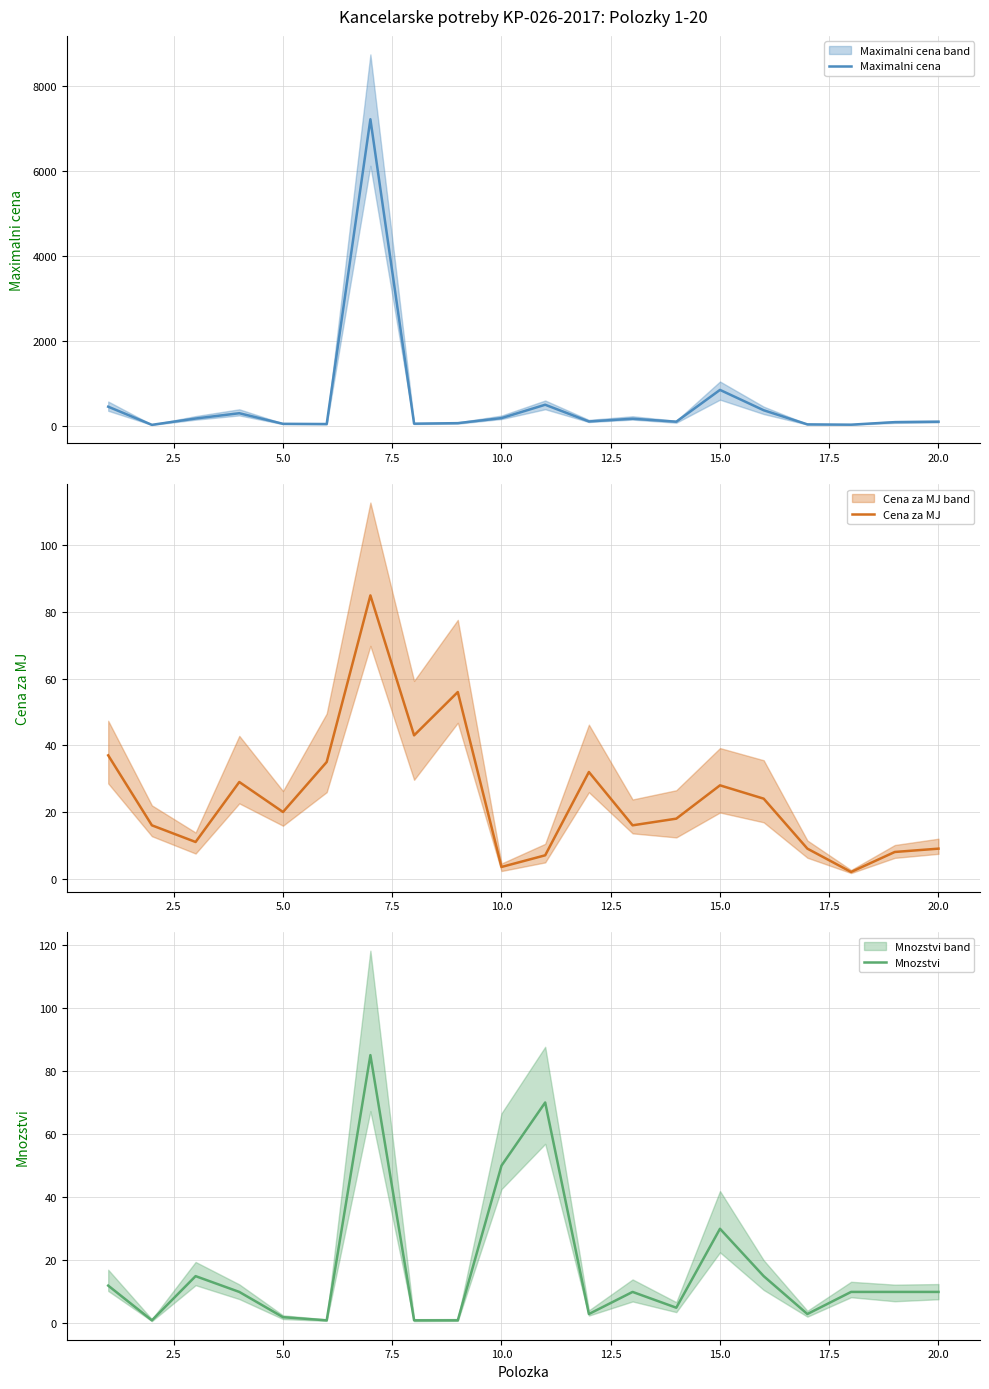

How many values in the Maximalni cena series are below 96?

10